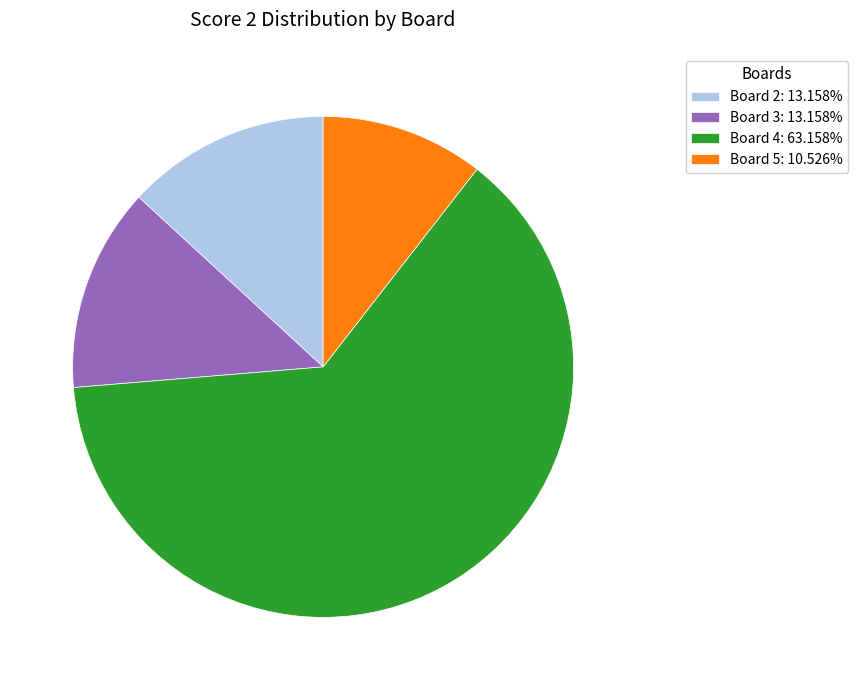

Is the sum of Board 5: 10.526% and Board 3: 13.158% greater than half?

No